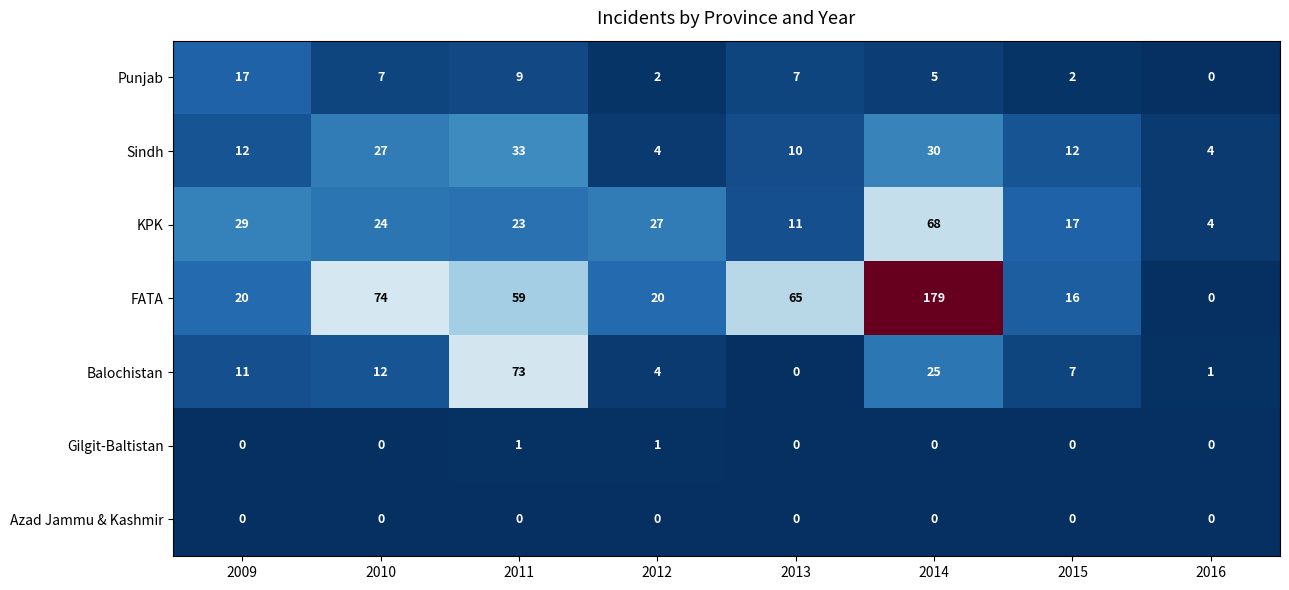

What is the maximum value for Balochistan?

73